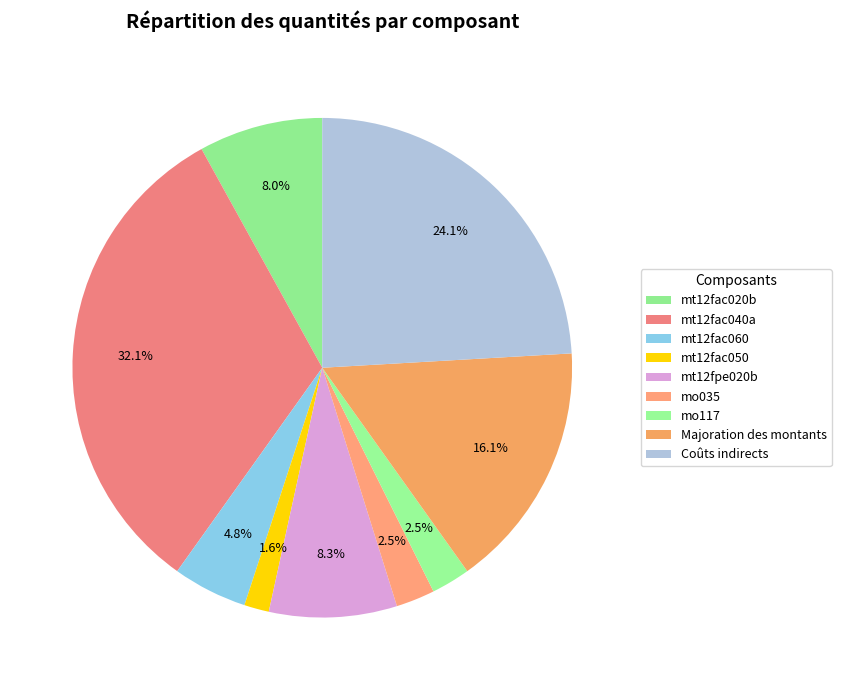

Approximately how many times larger is the value at mt12fpe020b compared to Majoration des montants?

0.5